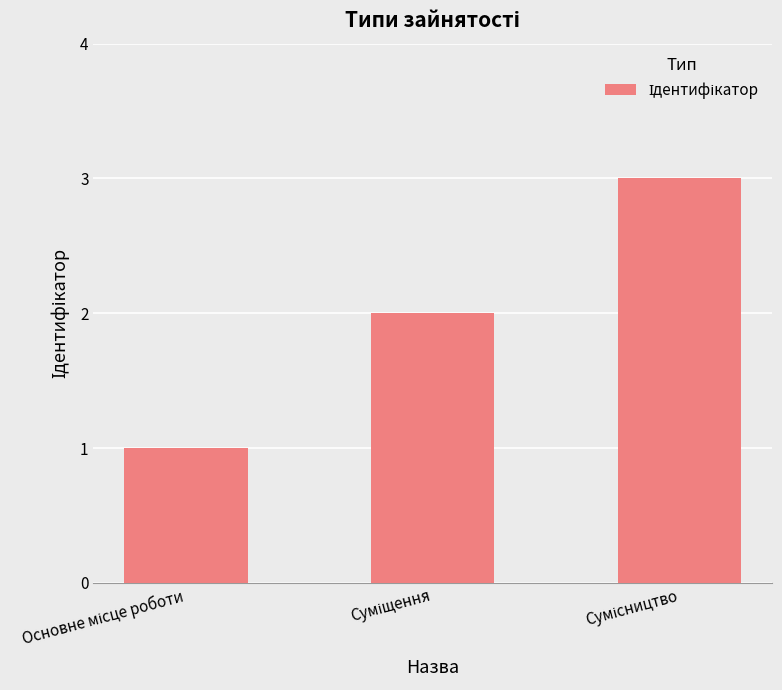

Reading left to right, extract all data points from this chart.

1	2	3